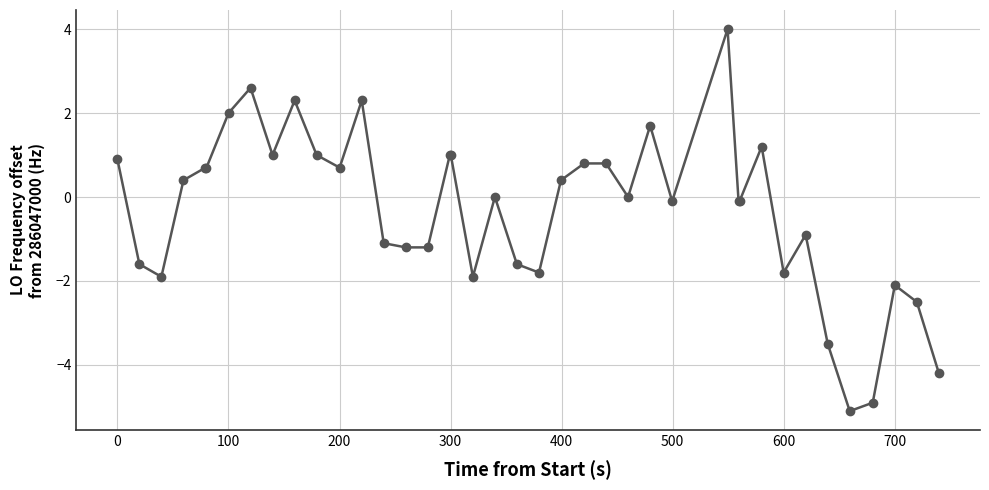

How many distinct data groups are displayed?

1